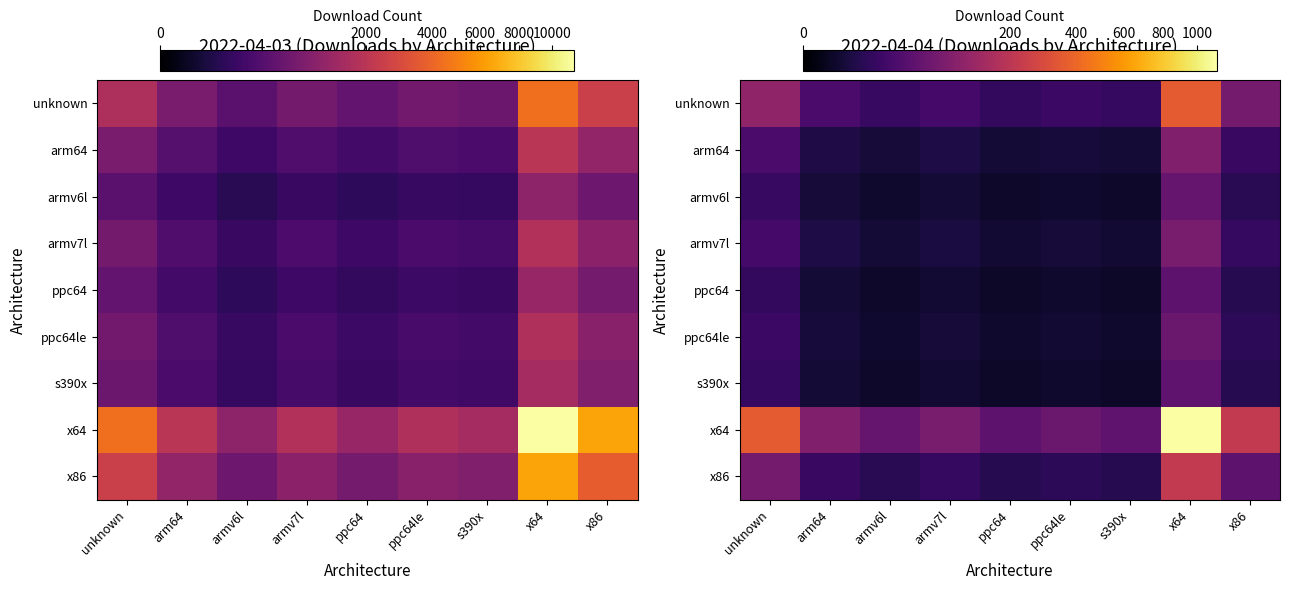

True or false: s390x has a value of 12.5 at x86.

False